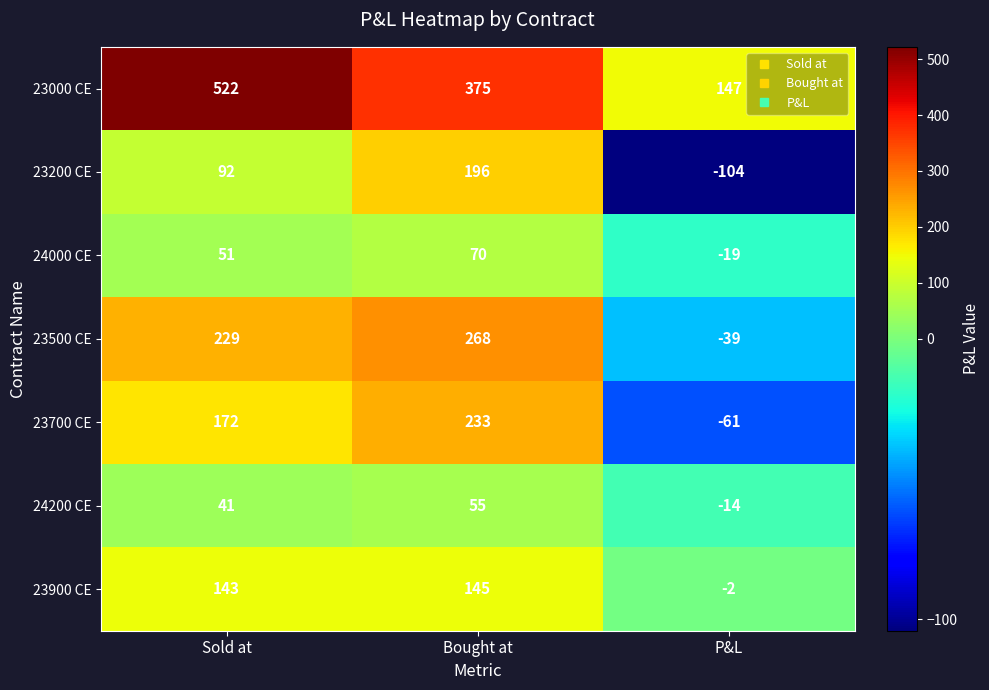

At which category is the sum across all series the highest?

Bought at